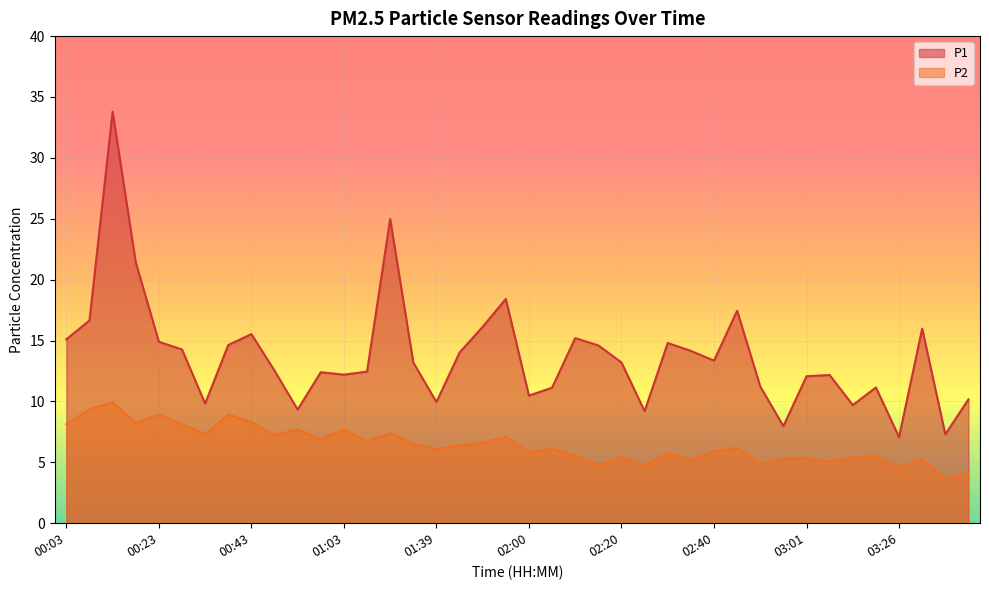

At which label does P2 first exceed 6?

00:03